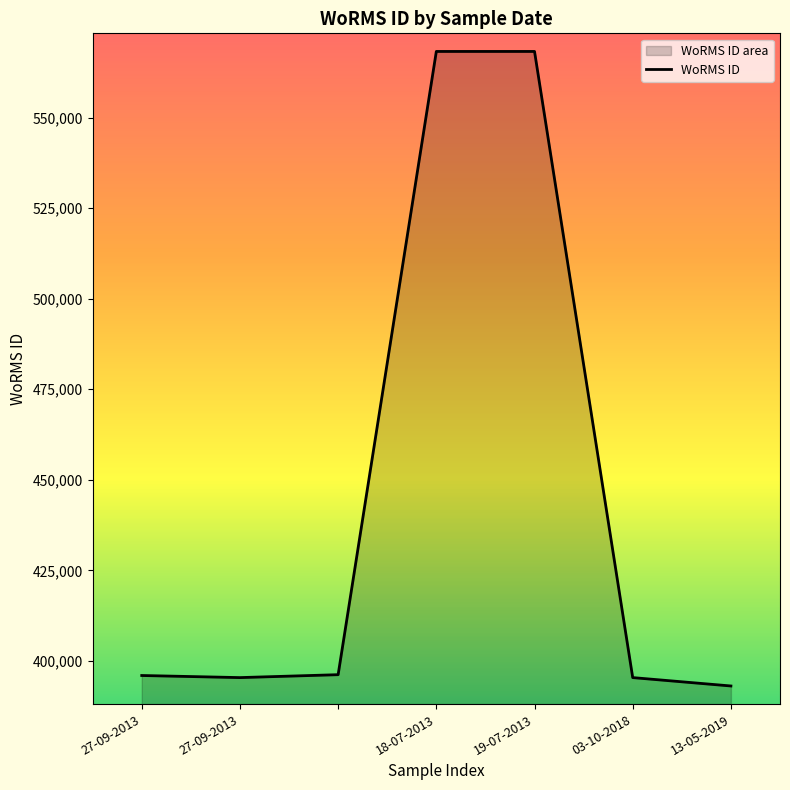

Between 19-07-2013 and 03-10-2018, which is larger?

19-07-2013